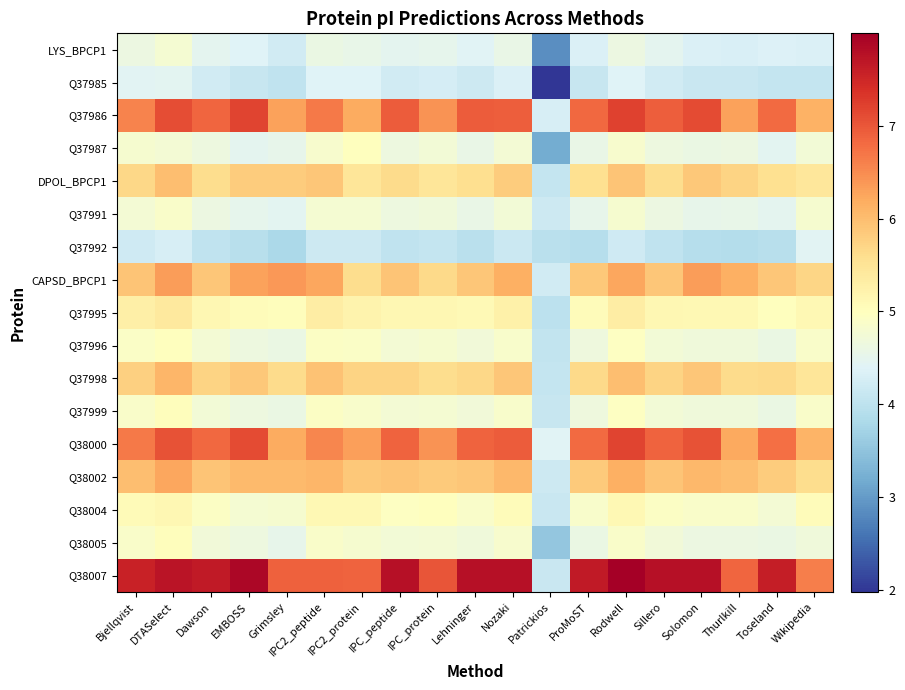

Reading left to right, what are all the values shown in this chart?

LYS_BPCP1: Bjellqvist=4.6	DTASelect=4.8	Dawson=4.5	EMBOSS=4.4	Grimsley=4.2	IPC2_peptide=4.6	IPC2_protein=4.5	IPC_peptide=4.5	IPC_protein=4.5	Lehninger=4.4	Nozaki=4.6	Patrickios=2.9	ProMoST=4.3	Rodwell=4.6	Sillero=4.5	Solomon=4.3	Thurlkill=4.3	Toseland=4.4	Wikipedia=4.3
Q37985: Bjellqvist=4.4	DTASelect=4.5	Dawson=4.2	EMBOSS=4.1	Grimsley=4.0	IPC2_peptide=4.4	IPC2_protein=4.4	IPC_peptide=4.2	IPC_protein=4.3	Lehninger=4.2	Nozaki=4.3	Patrickios=2.0	ProMoST=4.1	Rodwell=4.4	Sillero=4.2	Solomon=4.1	Thurlkill=4.1	Toseland=4.1	Wikipedia=4.1
Q37986: Bjellqvist=6.6	DTASelect=7.1	Dawson=6.9	EMBOSS=7.2	Grimsley=6.3	IPC2_peptide=6.7	IPC2_protein=6.2	IPC_peptide=6.9	IPC_protein=6.4	Lehninger=6.9	Nozaki=6.9	Patrickios=4.3	ProMoST=6.8	Rodwell=7.2	Sillero=6.9	Solomon=7.1	Thurlkill=6.3	Toseland=6.8	Wikipedia=6.1
Q37987: Bjellqvist=4.8	DTASelect=4.8	Dawson=4.6	EMBOSS=4.5	Grimsley=4.5	IPC2_peptide=4.8	IPC2_protein=5.0	IPC_peptide=4.6	IPC_protein=4.7	Lehninger=4.6	Nozaki=4.8	Patrickios=3.2	ProMoST=4.6	Rodwell=4.8	Sillero=4.6	Solomon=4.6	Thurlkill=4.6	Toseland=4.5	Wikipedia=4.7
DPOL_BPCP1: Bjellqvist=5.7	DTASelect=6.0	Dawson=5.6	EMBOSS=5.8	Grimsley=5.8	IPC2_peptide=5.9	IPC2_protein=5.5	IPC_peptide=5.6	IPC_protein=5.5	Lehninger=5.6	Nozaki=5.8	Patrickios=4.1	ProMoST=5.6	Rodwell=5.9	Sillero=5.6	Solomon=5.9	Thurlkill=5.7	Toseland=5.6	Wikipedia=5.4
Q37991: Bjellqvist=4.8	DTASelect=4.9	Dawson=4.6	EMBOSS=4.5	Grimsley=4.5	IPC2_peptide=4.8	IPC2_protein=4.8	IPC_peptide=4.6	IPC_protein=4.7	Lehninger=4.6	Nozaki=4.7	Patrickios=4.2	ProMoST=4.5	Rodwell=4.8	Sillero=4.6	Solomon=4.5	Thurlkill=4.5	Toseland=4.5	Wikipedia=4.8
Q37992: Bjellqvist=4.2	DTASelect=4.3	Dawson=4.0	EMBOSS=3.9	Grimsley=3.8	IPC2_peptide=4.2	IPC2_protein=4.2	IPC_peptide=4.0	IPC_protein=4.1	Lehninger=4.0	Nozaki=4.2	Patrickios=4.0	ProMoST=3.9	Rodwell=4.2	Sillero=4.0	Solomon=3.9	Thurlkill=3.9	Toseland=3.9	Wikipedia=4.4
CAPSD_BPCP1: Bjellqvist=5.9	DTASelect=6.3	Dawson=5.9	EMBOSS=6.3	Grimsley=6.4	IPC2_peptide=6.2	IPC2_protein=5.6	IPC_peptide=5.9	IPC_protein=5.7	Lehninger=5.9	Nozaki=6.1	Patrickios=4.2	ProMoST=5.9	Rodwell=6.2	Sillero=5.9	Solomon=6.3	Thurlkill=6.1	Toseland=5.9	Wikipedia=5.7
Q37995: Bjellqvist=5.3	DTASelect=5.4	Dawson=5.1	EMBOSS=5.1	Grimsley=5.0	IPC2_peptide=5.3	IPC2_protein=5.2	IPC_peptide=5.1	IPC_protein=5.1	Lehninger=5.1	Nozaki=5.3	Patrickios=4.0	ProMoST=5.1	Rodwell=5.3	Sillero=5.1	Solomon=5.1	Thurlkill=5.1	Toseland=5.0	Wikipedia=5.1
Q37996: Bjellqvist=4.9	DTASelect=5.0	Dawson=4.8	EMBOSS=4.6	Grimsley=4.6	IPC2_peptide=4.9	IPC2_protein=4.9	IPC_peptide=4.8	IPC_protein=4.8	Lehninger=4.7	Nozaki=4.9	Patrickios=4.1	ProMoST=4.7	Rodwell=4.9	Sillero=4.7	Solomon=4.7	Thurlkill=4.7	Toseland=4.6	Wikipedia=4.9
Q37998: Bjellqvist=5.8	DTASelect=6.1	Dawson=5.7	EMBOSS=5.9	Grimsley=5.6	IPC2_peptide=5.9	IPC2_protein=5.7	IPC_peptide=5.7	IPC_protein=5.6	Lehninger=5.7	Nozaki=5.9	Patrickios=4.1	ProMoST=5.7	Rodwell=6.0	Sillero=5.7	Solomon=5.9	Thurlkill=5.6	Toseland=5.7	Wikipedia=5.5
Q37999: Bjellqvist=4.9	DTASelect=5.0	Dawson=4.7	EMBOSS=4.6	Grimsley=4.6	IPC2_peptide=4.9	IPC2_protein=4.9	IPC_peptide=4.8	IPC_protein=4.8	Lehninger=4.7	Nozaki=4.9	Patrickios=4.1	ProMoST=4.7	Rodwell=4.9	Sillero=4.7	Solomon=4.7	Thurlkill=4.7	Toseland=4.6	Wikipedia=4.9
Q38000: Bjellqvist=6.7	DTASelect=7.0	Dawson=6.8	EMBOSS=7.1	Grimsley=6.2	IPC2_peptide=6.6	IPC2_protein=6.3	IPC_peptide=6.9	IPC_protein=6.4	Lehninger=6.9	Nozaki=7.0	Patrickios=4.4	ProMoST=6.8	Rodwell=7.2	Sillero=6.9	Solomon=7.0	Thurlkill=6.2	Toseland=6.8	Wikipedia=6.1
Q38002: Bjellqvist=6.0	DTASelect=6.2	Dawson=5.9	EMBOSS=6.0	Grimsley=6.0	IPC2_peptide=6.1	IPC2_protein=5.9	IPC_peptide=5.9	IPC_protein=5.8	Lehninger=5.9	Nozaki=6.1	Patrickios=4.2	ProMoST=5.9	Rodwell=6.2	Sillero=5.9	Solomon=6.1	Thurlkill=6.0	Toseland=5.8	Wikipedia=5.6
Q38004: Bjellqvist=5.1	DTASelect=5.1	Dawson=4.9	EMBOSS=4.8	Grimsley=4.8	IPC2_peptide=5.1	IPC2_protein=5.1	IPC_peptide=4.9	IPC_protein=5.0	Lehninger=4.9	Nozaki=5.0	Patrickios=4.1	ProMoST=4.9	Rodwell=5.1	Sillero=4.9	Solomon=4.9	Thurlkill=4.9	Toseland=4.8	Wikipedia=5.0
Q38005: Bjellqvist=4.9	DTASelect=5.0	Dawson=4.7	EMBOSS=4.6	Grimsley=4.5	IPC2_peptide=4.9	IPC2_protein=4.8	IPC_peptide=4.7	IPC_protein=4.8	Lehninger=4.7	Nozaki=4.8	Patrickios=3.5	ProMoST=4.6	Rodwell=4.9	Sillero=4.7	Solomon=4.6	Thurlkill=4.6	Toseland=4.6	Wikipedia=4.7
Q38007: Bjellqvist=7.6	DTASelect=7.7	Dawson=7.7	EMBOSS=7.9	Grimsley=6.9	IPC2_peptide=6.9	IPC2_protein=6.9	IPC_peptide=7.8	IPC_protein=7.0	Lehninger=7.8	Nozaki=7.8	Patrickios=4.1	ProMoST=7.7	Rodwell=8.0	Sillero=7.8	Solomon=7.8	Thurlkill=6.9	Toseland=7.6	Wikipedia=6.6